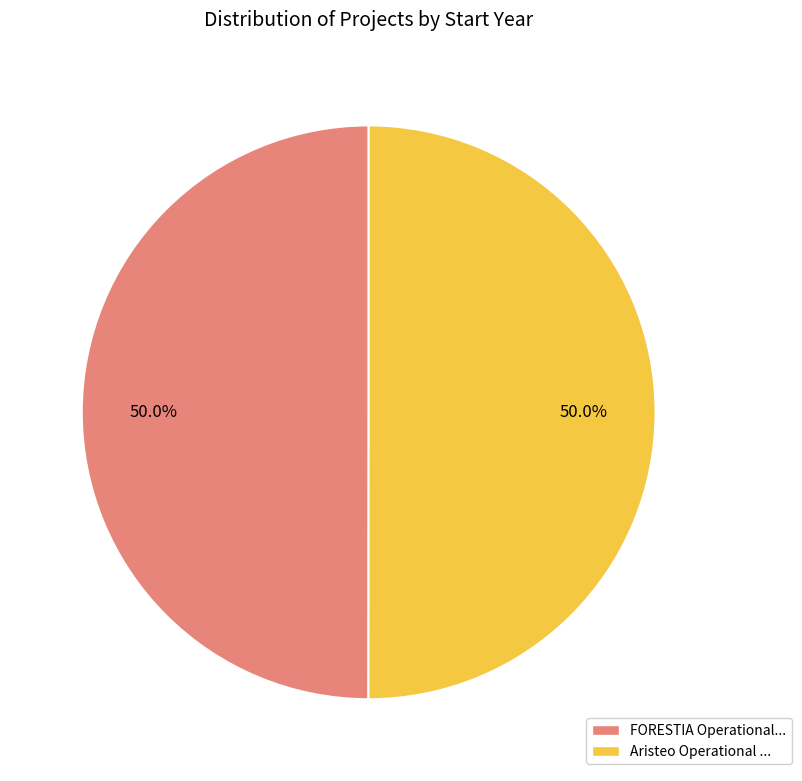

To the nearest percent, what is the average slice percentage?

50%